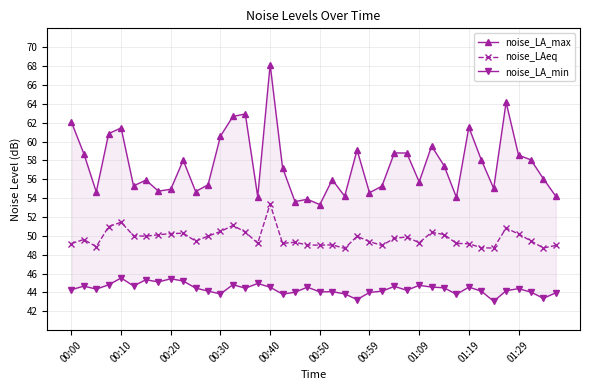

At which label does noise_LA_min first exceed 44?

00:00